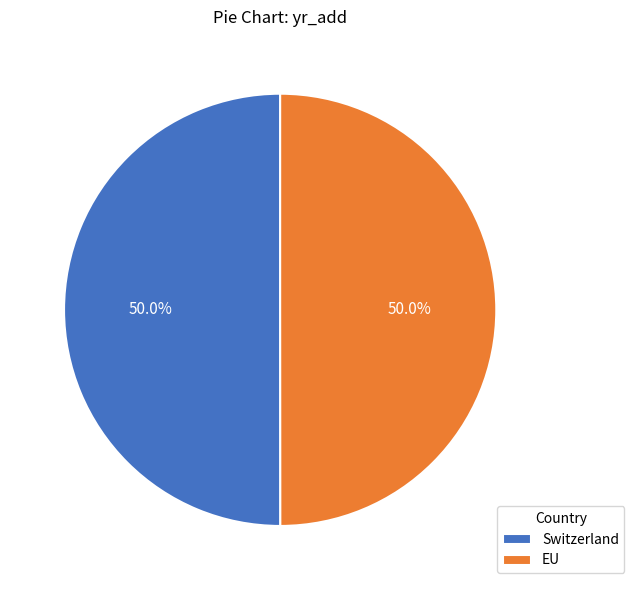

Is it true that Switzerland is 45% of the pie?

False